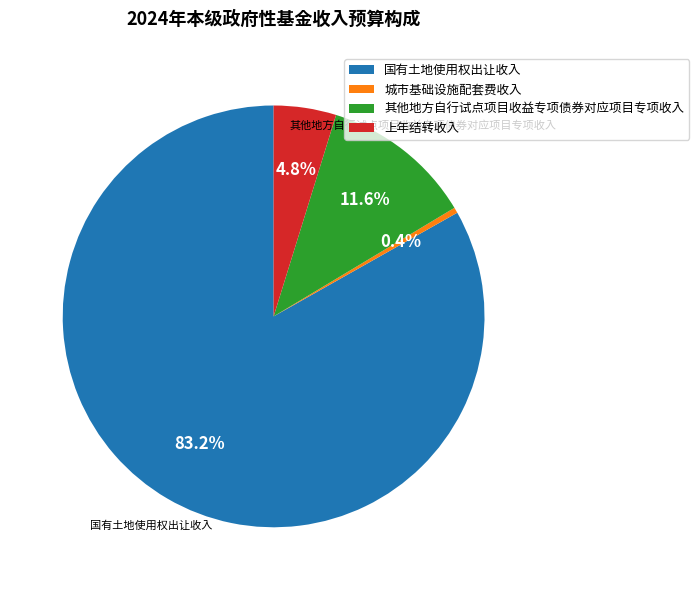

To the nearest percent, what percentage of the pie is 国有土地使用权出让收入?

83%